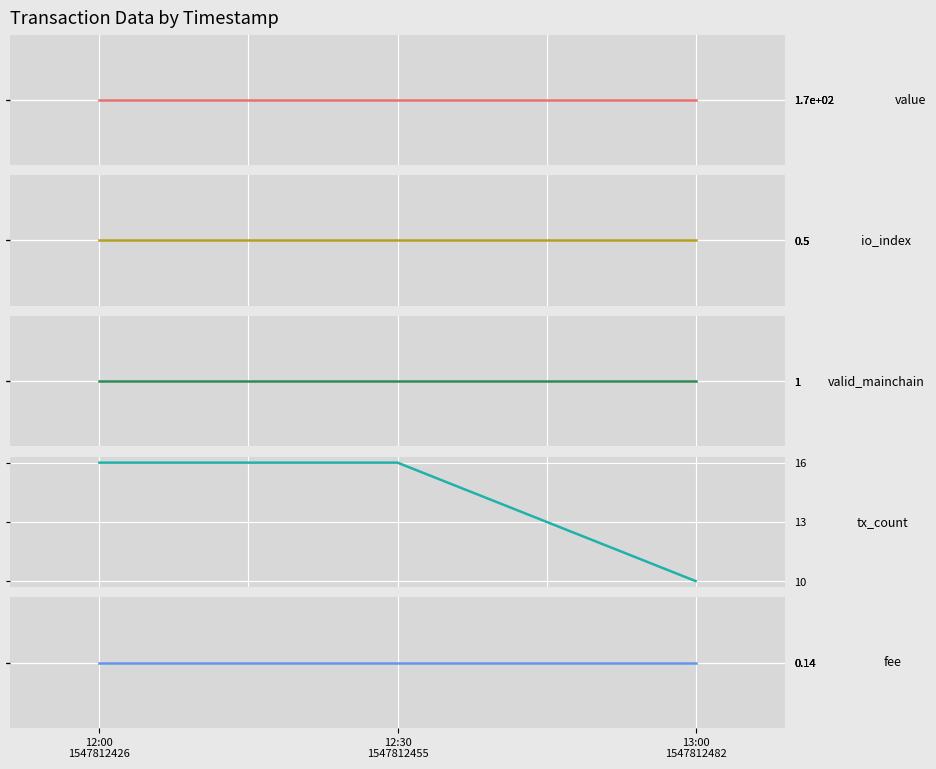

Which series has the largest total across all categories?

value